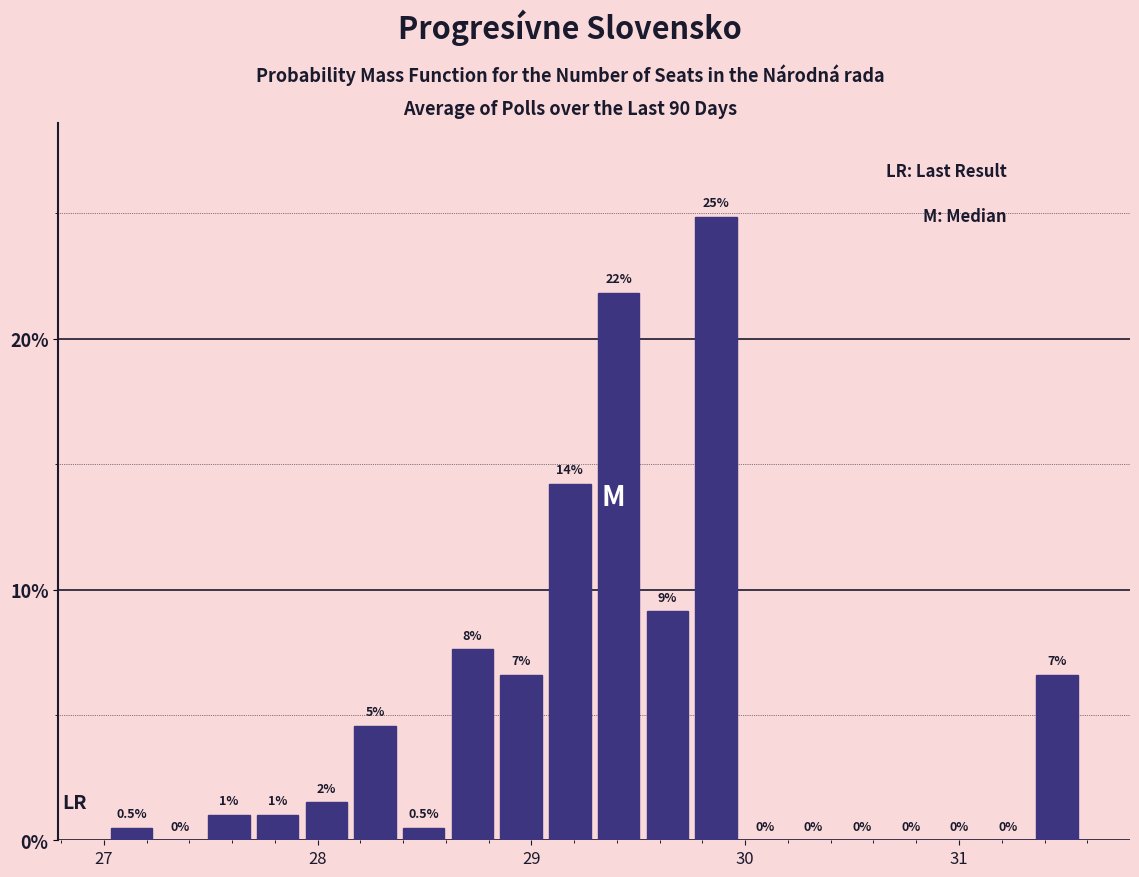

Read against the x-axis, roughly where is the centre of the tallest bar?

29.9